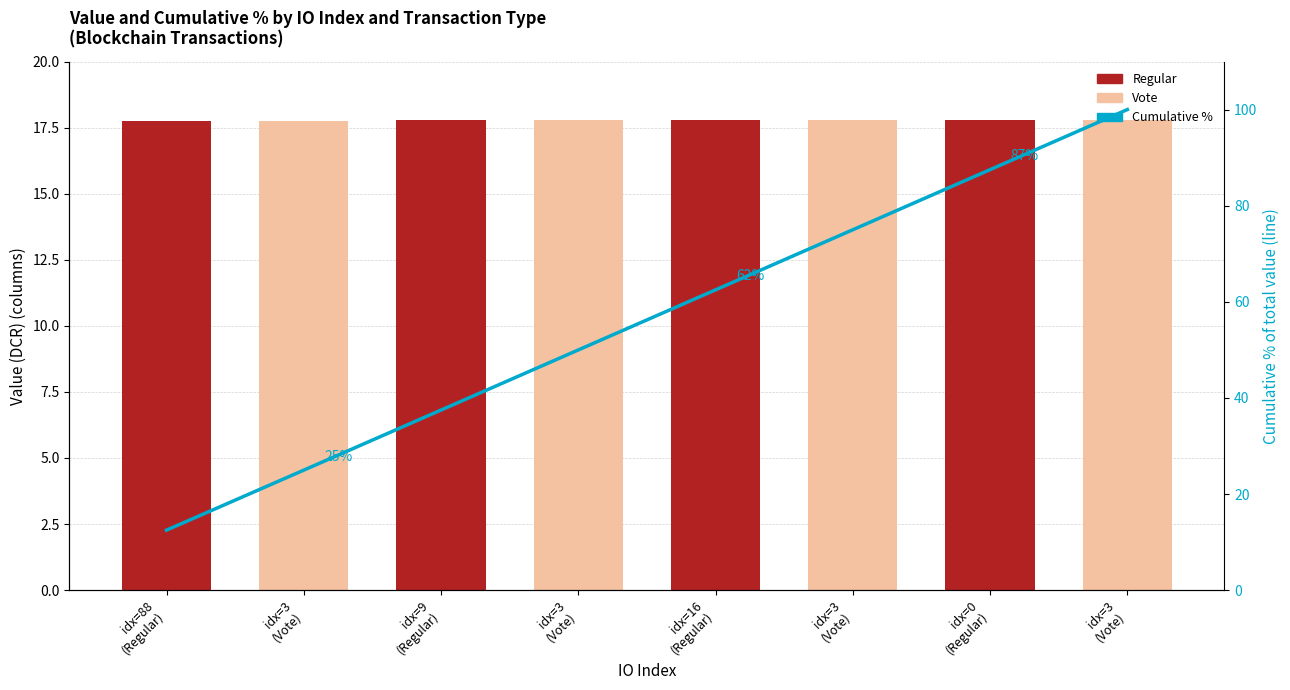

Reading left to right, list all the values displayed in this chart.

12.5	25.0	37.5	50.0	62.5	75.0	87.5	100.0